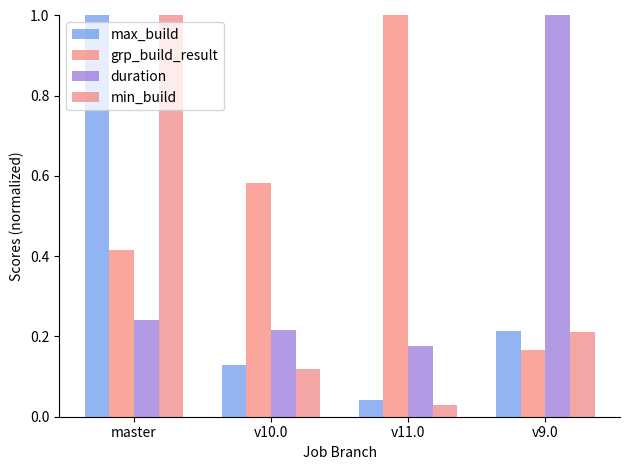

What is the spread (max minus min) of values at v9.0?

0.8